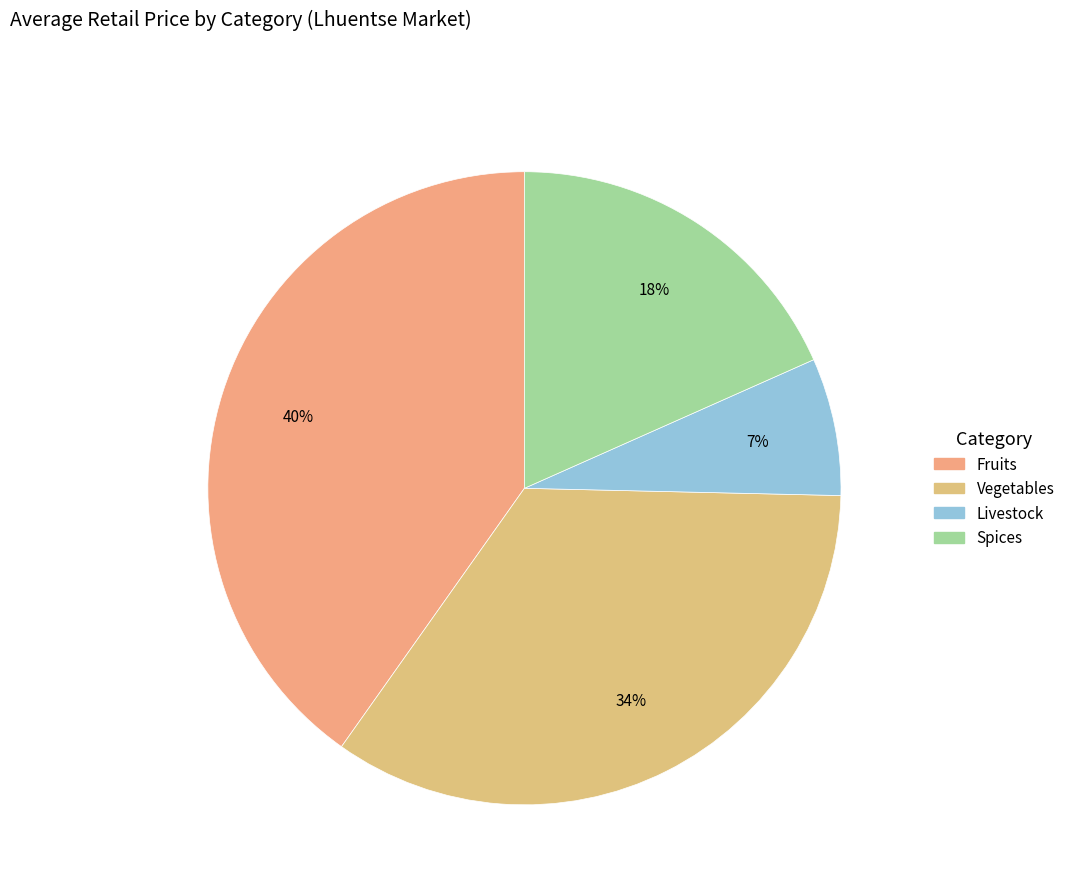

To the nearest percent, what is the difference between the largest and smallest slice percentages?

33%